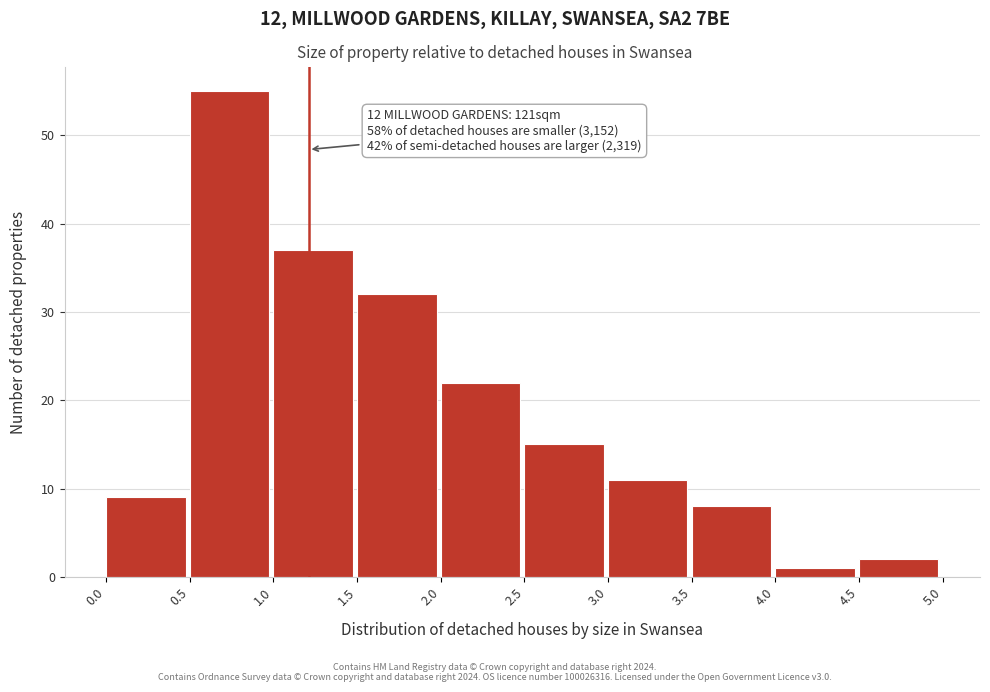

Which range on the x-axis has the tallest bar?

0.5 to 1.0